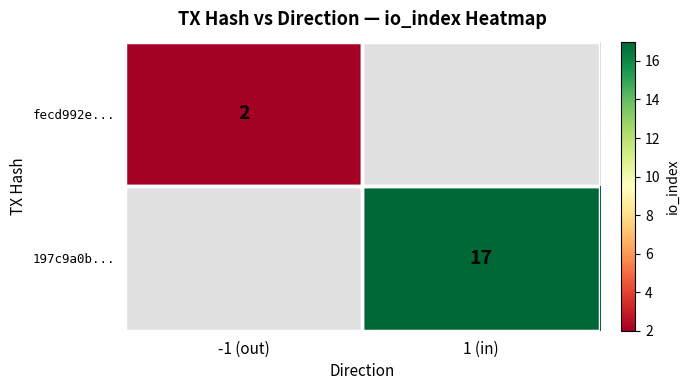

Is the value of fecd992e... at -1 (out) greater than the value of 197c9a0b... at 1 (in)?

No